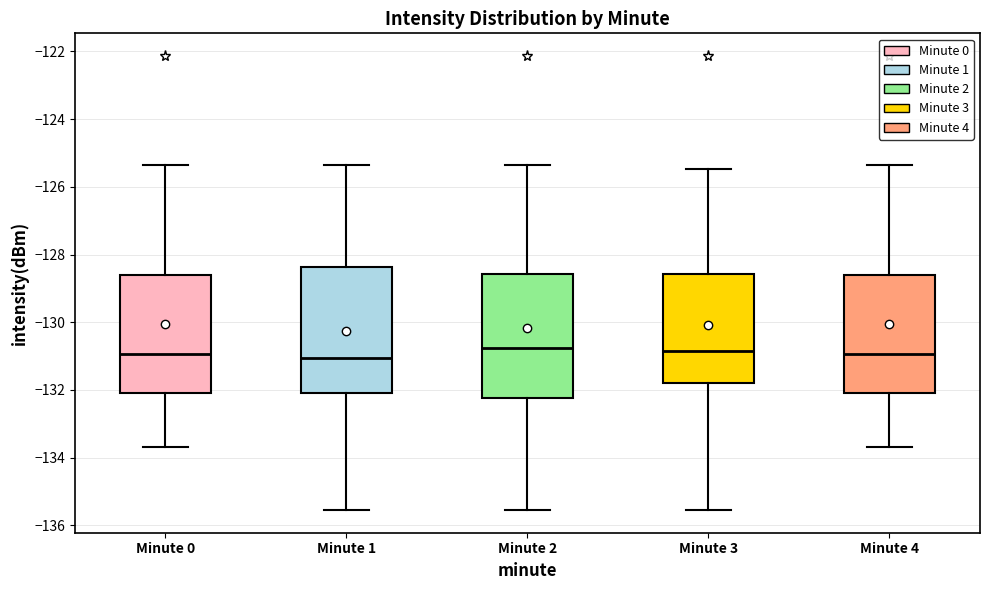

Reading left to right, transcribe this box plot: for each box, give where its median line is, the range the box spans, and where its two whiskers end, as read against the y-axis. The values are not printed on the chart, so give them approximately, as read against the axis.

Minute 0: median -131.0, box -132.0 to -128.6, whiskers -133.6 to -125.4
Minute 1: median -131.0, box -132.0 to -128.4, whiskers -135.6 to -125.4
Minute 2: median -130.8, box -132.2 to -128.6, whiskers -135.6 to -125.4
Minute 3: median -130.8, box -131.8 to -128.6, whiskers -135.6 to -125.4
Minute 4: median -131.0, box -132.0 to -128.6, whiskers -133.6 to -125.4